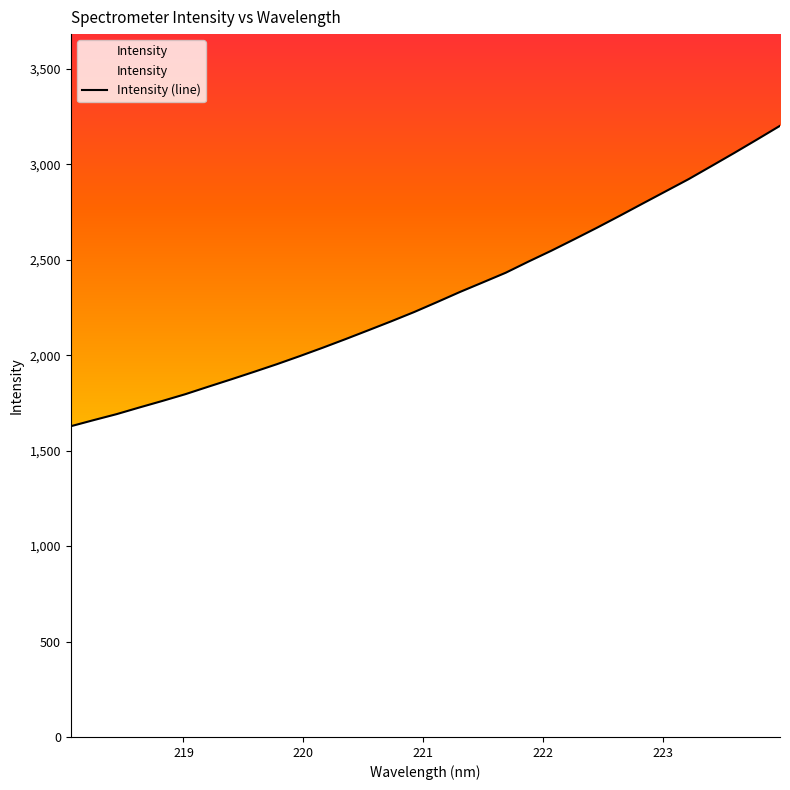

Reading left to right, list all the values displayed in this chart.

218.0596=1628.2	218.2508=1660.2	218.442=1691.5	218.6332=1726.6	218.8244=1760.7	219.0156=1796.0	219.2067=1835.1	219.3979=1873.6	219.589=1913.1	219.7801=1953.3	219.9712=1995.6	220.1623=2039.4	220.3533=2084.7	220.5444=2131.2	220.7354=2178.1	220.9264=2226.6	221.1174=2278.6	221.3083=2331.6	221.4993=2381.8	221.6902=2432.3	221.8812=2491.2	222.0721=2548.1	222.263=2607.9	222.4538=2668.8	222.6447=2731.6	222.8355=2795.6	223.0264=2859.2	223.2172=2922.8	223.408=2991.3	223.5987=3060.2	223.7895=3130.9	223.9802=3202.4